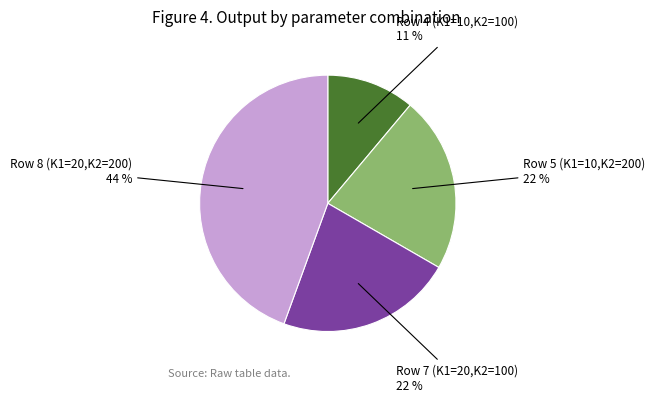

How many segments does this pie chart have?

4